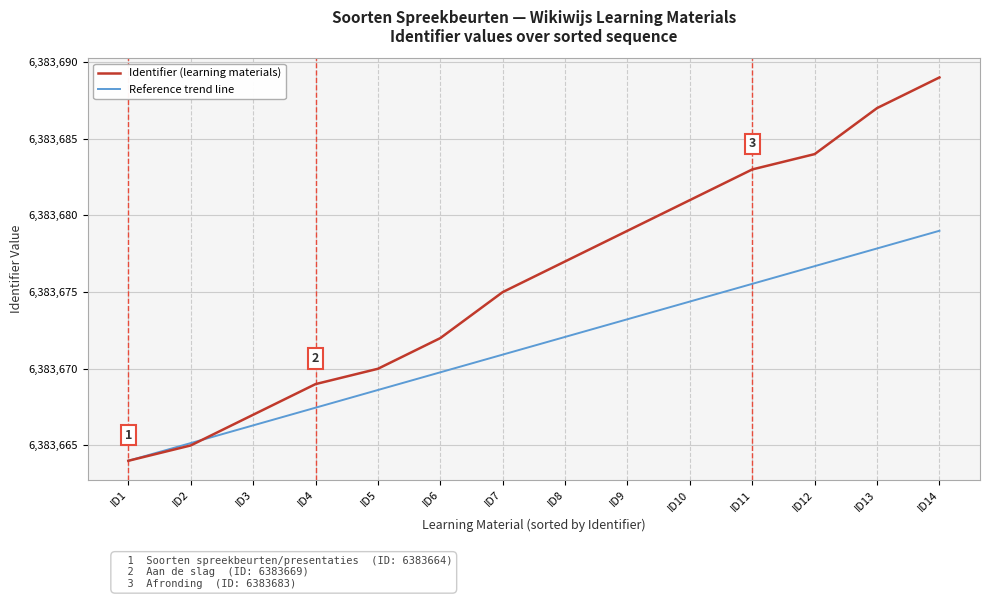

Which series has the widest spread of values?

Identifier (learning materials)